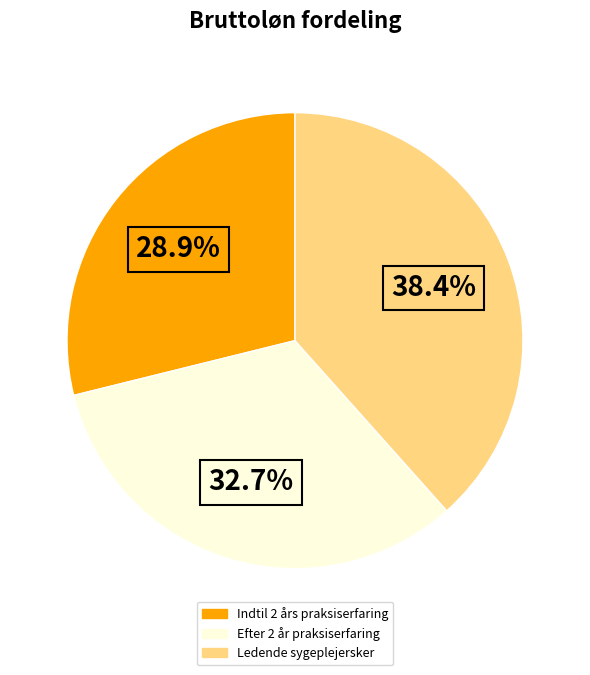

What is the ratio of the value at Indtil 2 års praksiserfaring to the value at Ledende sygeplejersker?

0.8